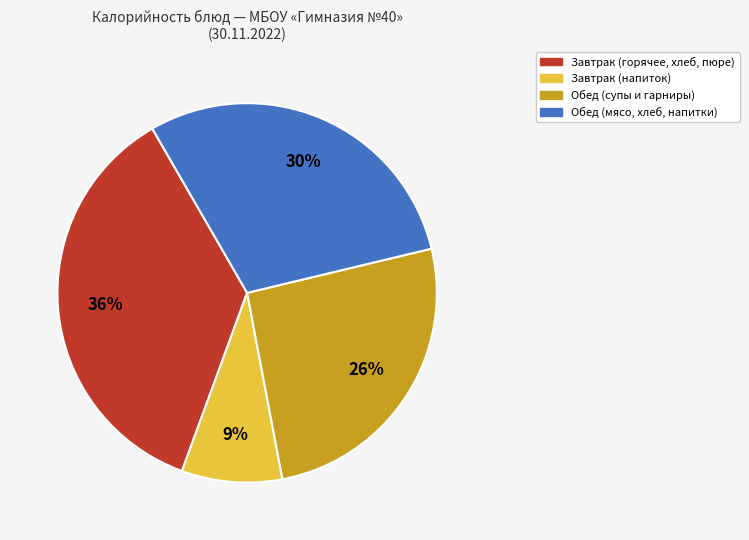

Is there any slice that represents more than half of the pie?

No